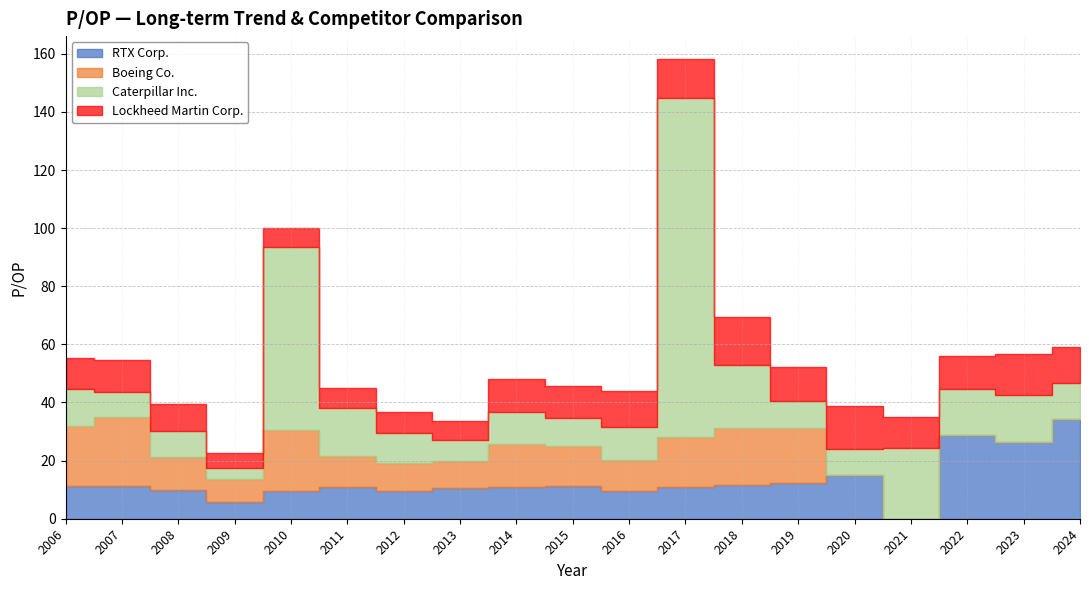

Reading left to right, transcribe all the data shown in this chart.

RTX Corp.: 2006=11.1	2007=11.1	2008=9.9	2009=5.9	2010=9.7	2011=10.9	2012=9.4	2013=10.7	2014=10.9	2015=11.2	2016=9.7	2017=10.9	2018=11.5	2019=12.2	2020=15.1	2021=0.0	2022=28.7	2023=26.5	2024=34.4
Boeing Co.: 2006=20.7	2007=23.8	2008=11.2	2009=7.9	2010=20.9	2011=10.8	2012=9.7	2013=9.1	2014=14.8	2015=14.0	2016=10.4	2017=17.2	2018=19.7	2019=19.1	2020=0.0	2021=0.0	2022=0.0	2023=0.0	2024=0.0
Caterpillar Inc.: 2006=12.9	2007=8.8	2008=9.0	2009=3.6	2010=63.1	2011=16.4	2012=10.4	2013=7.3	2014=10.9	2015=9.7	2016=11.7	2017=116.6	2018=21.7	2019=9.2	2020=9.1	2021=24.2	2022=15.9	2023=16.2	2024=12.4
Lockheed Martin Corp.: 2006=10.7	2007=10.8	2008=9.5	2009=5.3	2010=6.5	2011=6.8	2012=7.2	2013=6.4	2014=11.6	2015=10.9	2016=12.2	2017=13.5	2018=16.5	2019=11.6	2020=14.5	2021=10.6	2022=11.6	2023=14.1	2024=12.5